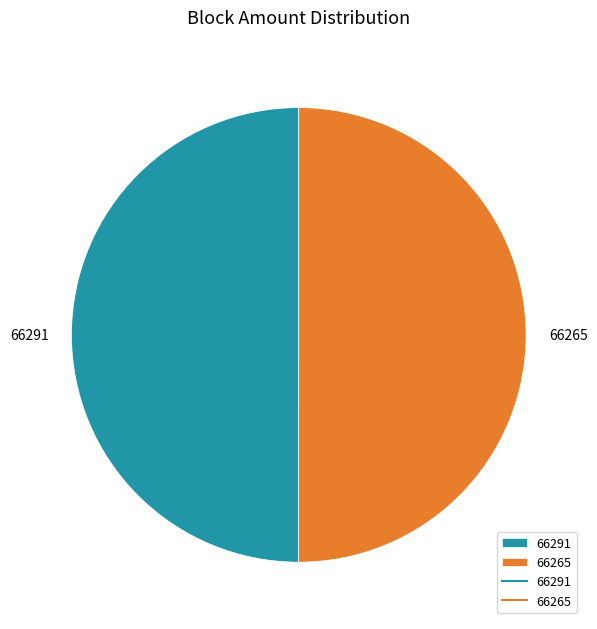

Combined, do 66265 and 66291 account for over 50%?

Yes